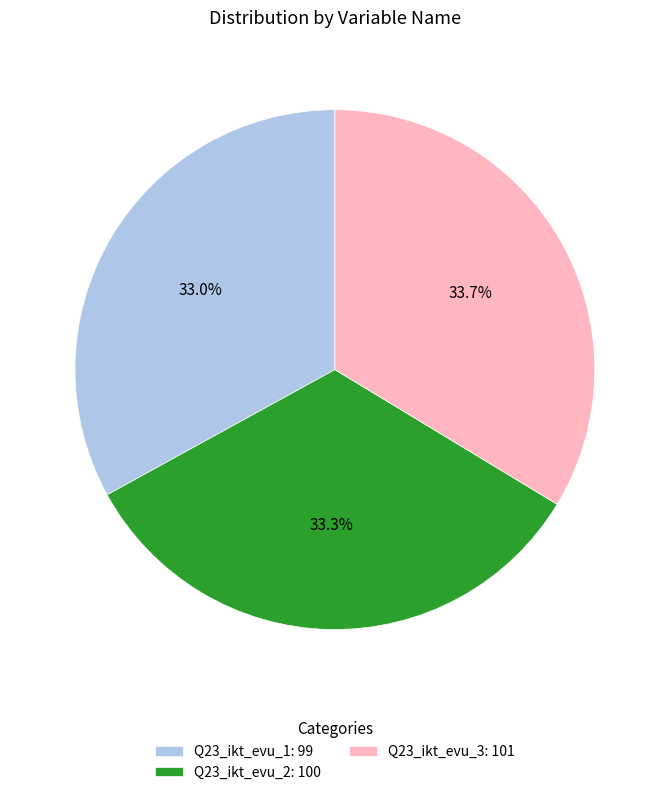

What is the ratio of the value at Q23_ikt_evu_1 to the value at Q23_ikt_evu_2?

1.0